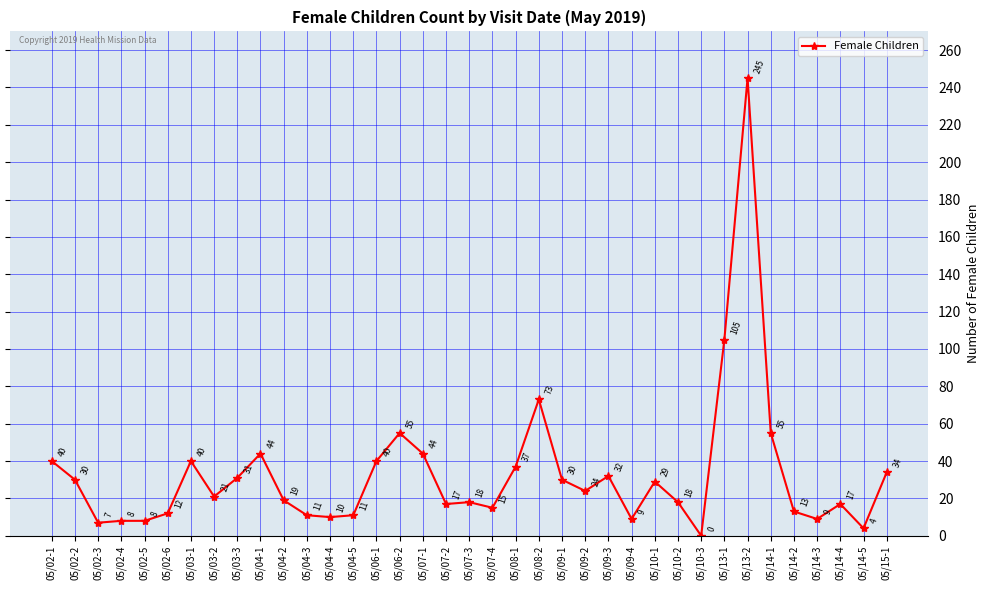

Reading left to right, extract all data points from this chart.

40	30	7	8	8	12	40	21	31	44	19	11	10	11	40	55	44	17	18	15	37	73	30	24	32	9	29	18	0	105	245	55	13	9	17	4	34